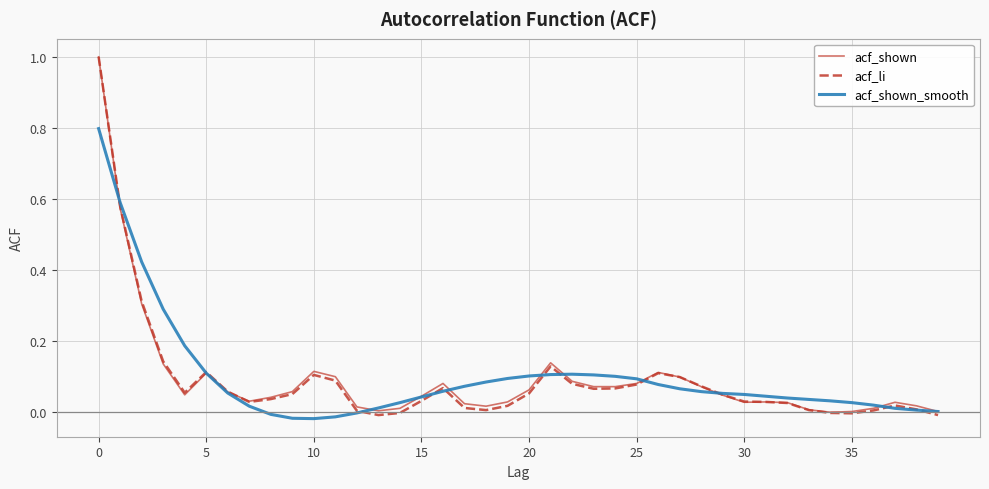

Which series has the largest range (max minus min)?

acf_li